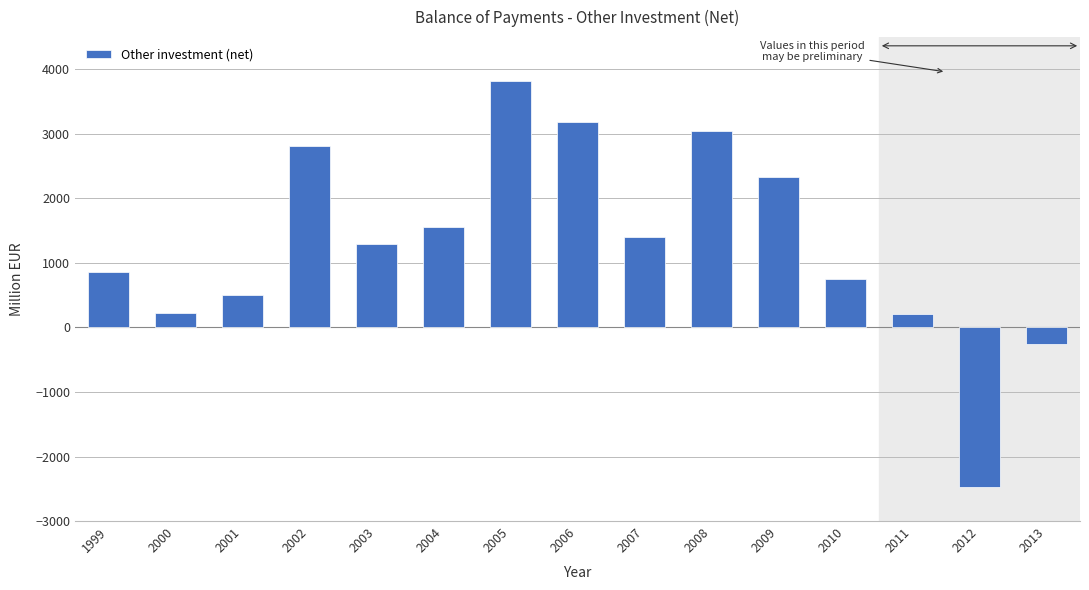

What is the value of the 4th bar from the left?

2816.2